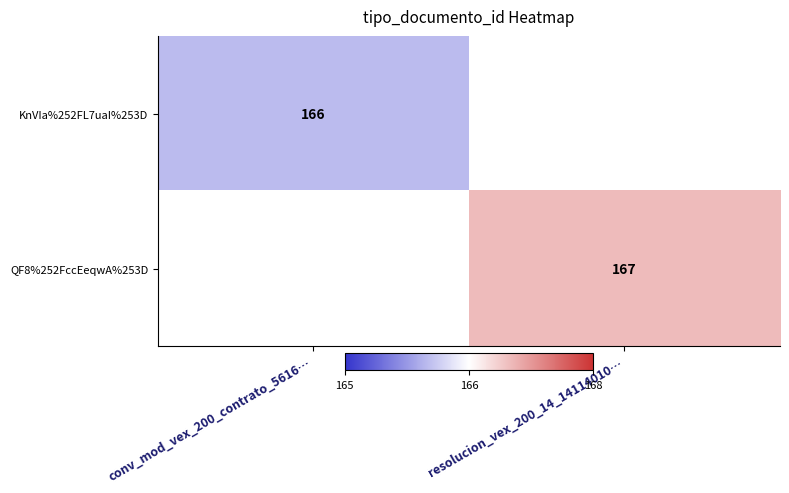

How many series are shown in this chart?

2